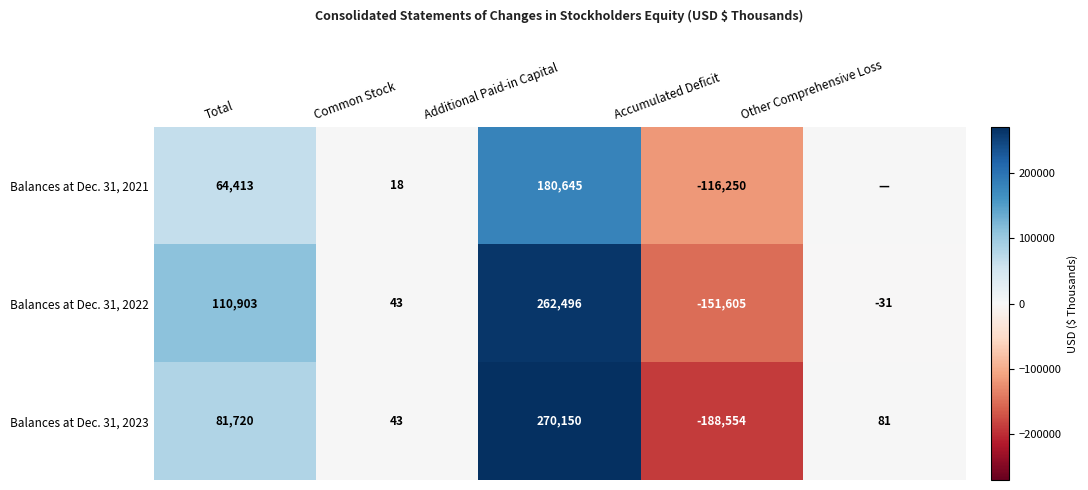

At how many categories does at least one series exceed 30107?

2